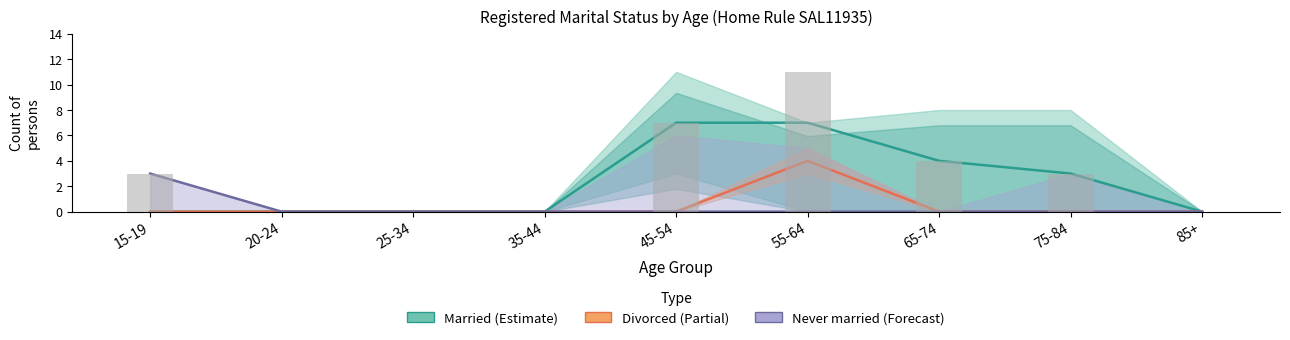

What is the label of the 5th bar from the right?

45-54